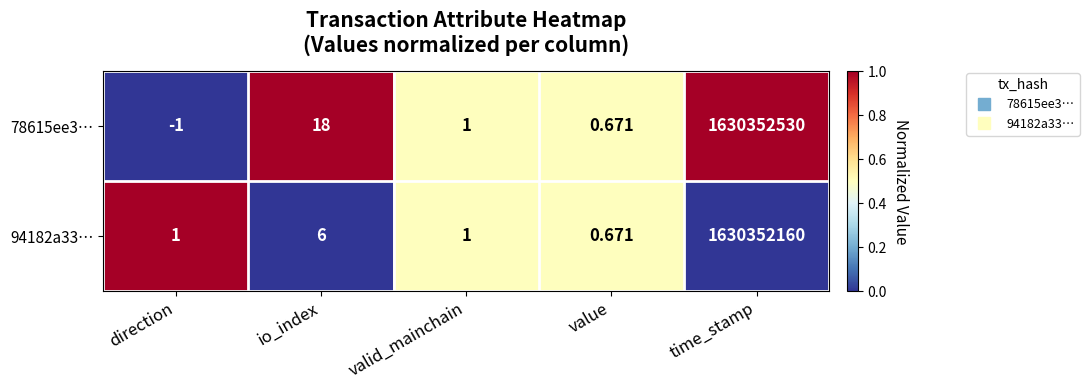

Where does the 78615ee3… series first go above 1?

io_index